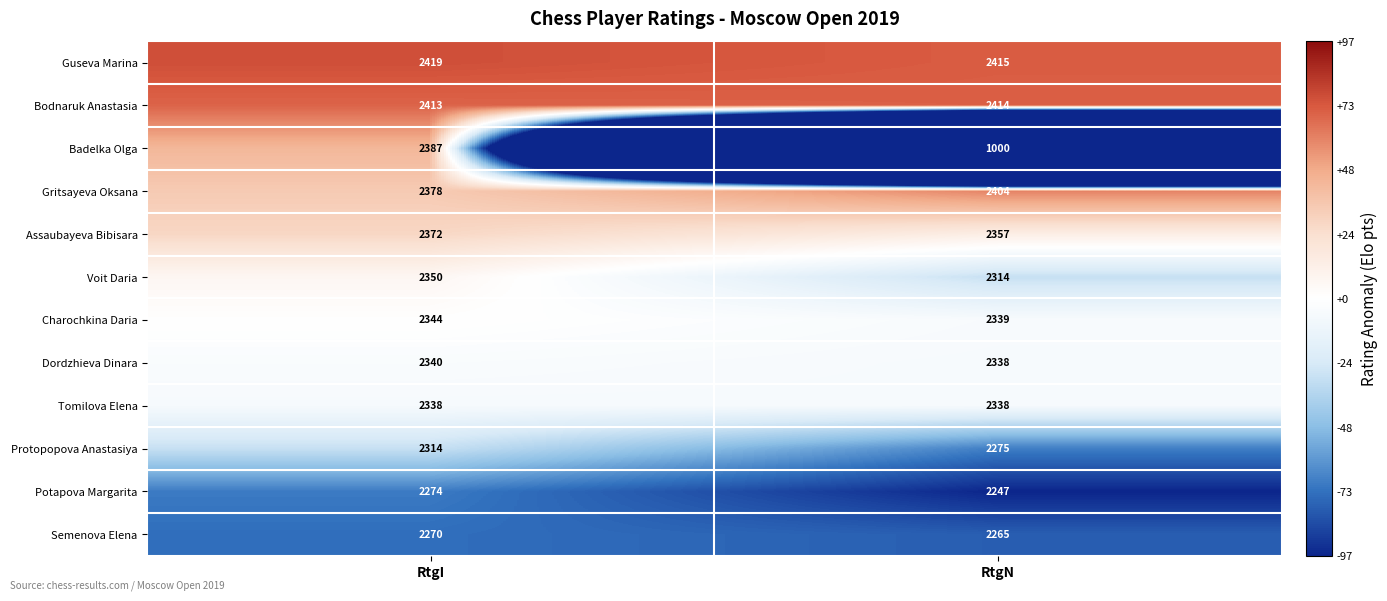

Reading left to right, what are all the values shown in this chart?

Guseva Marina: RtgI=2419	RtgN=2415
Bodnaruk Anastasia: RtgI=2413	RtgN=2414
Badelka Olga: RtgI=2387	RtgN=1000
Gritsayeva Oksana: RtgI=2378	RtgN=2404
Assaubayeva Bibisara: RtgI=2372	RtgN=2357
Voit Daria: RtgI=2350	RtgN=2314
Charochkina Daria: RtgI=2344	RtgN=2339
Dordzhieva Dinara: RtgI=2340	RtgN=2338
Tomilova Elena: RtgI=2338	RtgN=2338
Protopopova Anastasiya: RtgI=2314	RtgN=2275
Potapova Margarita: RtgI=2274	RtgN=2247
Semenova Elena: RtgI=2270	RtgN=2265